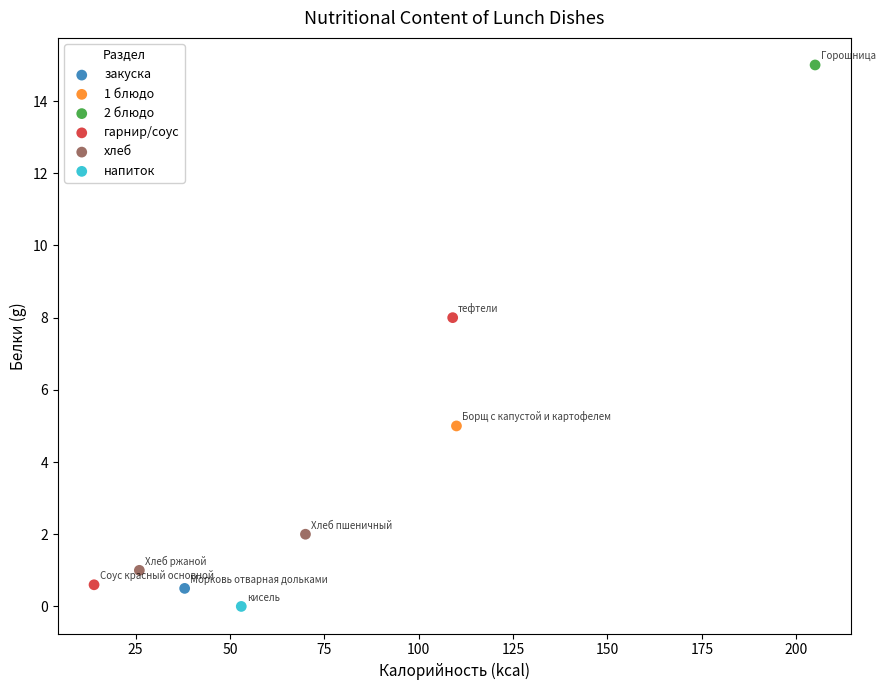

What are all the series names shown in the legend?

закуска, 1 блюдо, 2 блюдо, гарнир/соус, хлеб, напиток